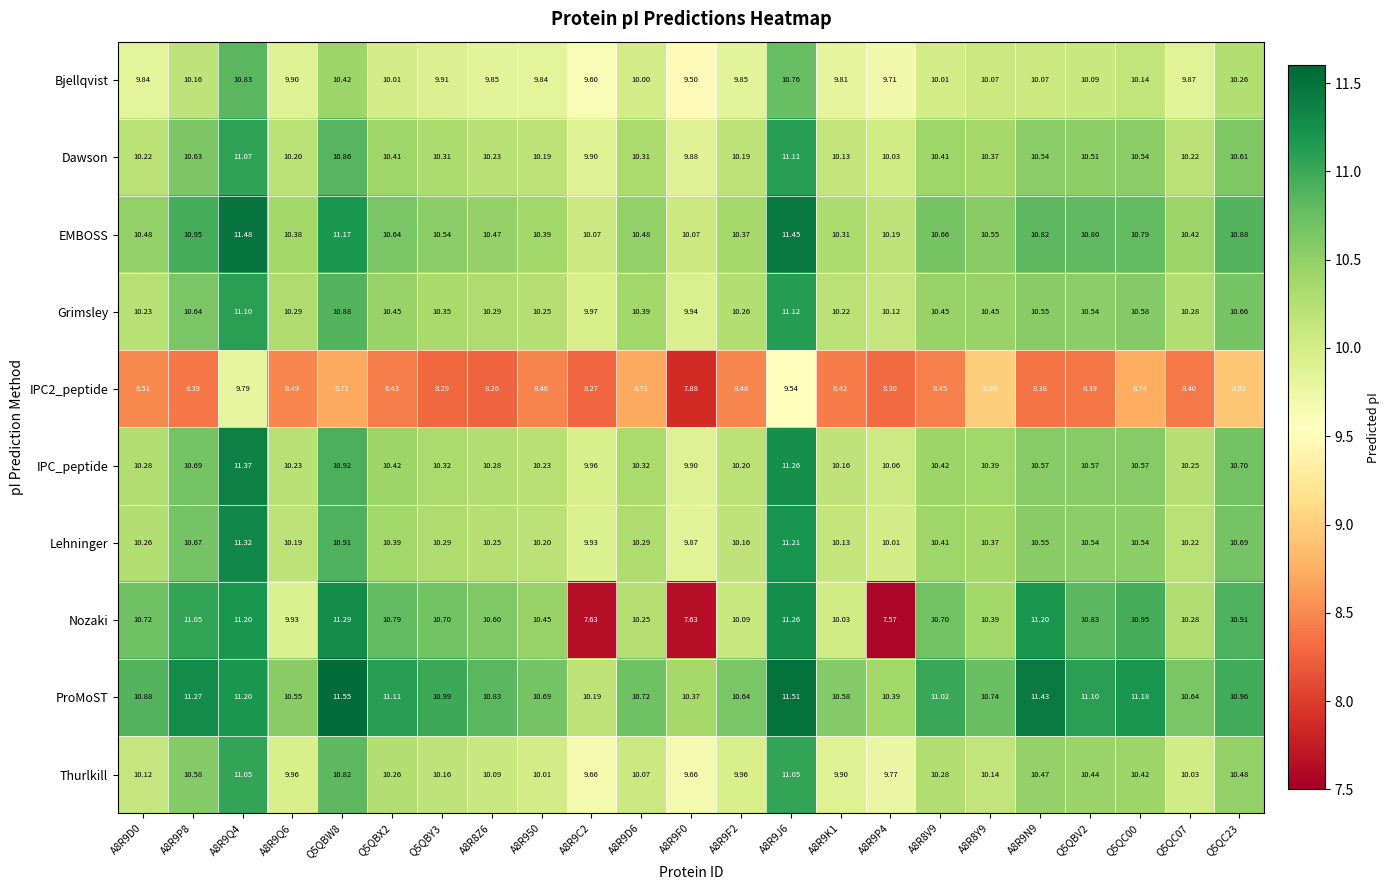

Which series changed the most between Q5QBW8 and A8R8Y9?

Nozaki